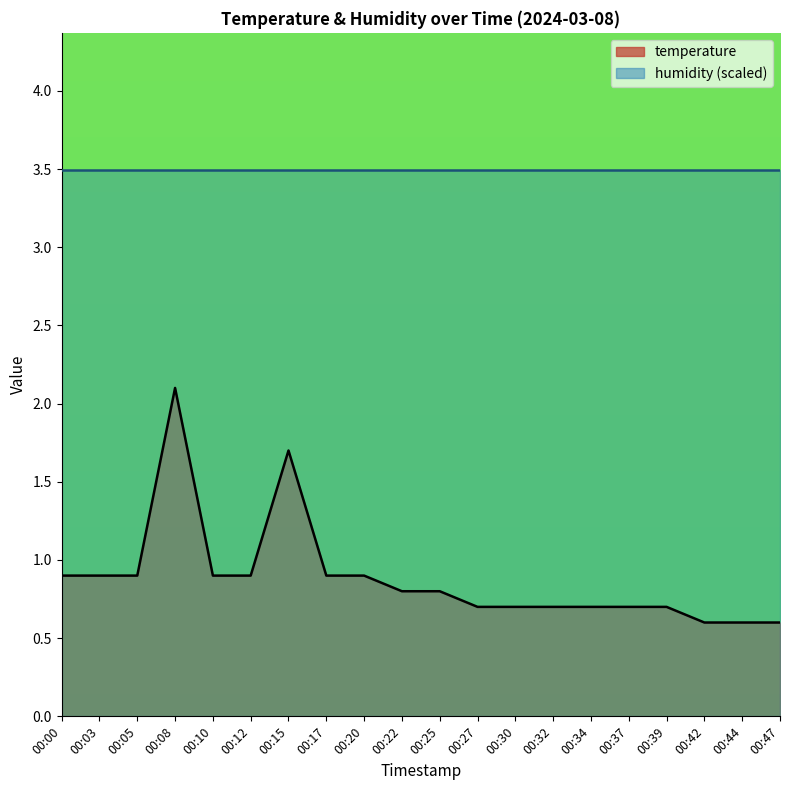

Where is the first local maximum?

00:08